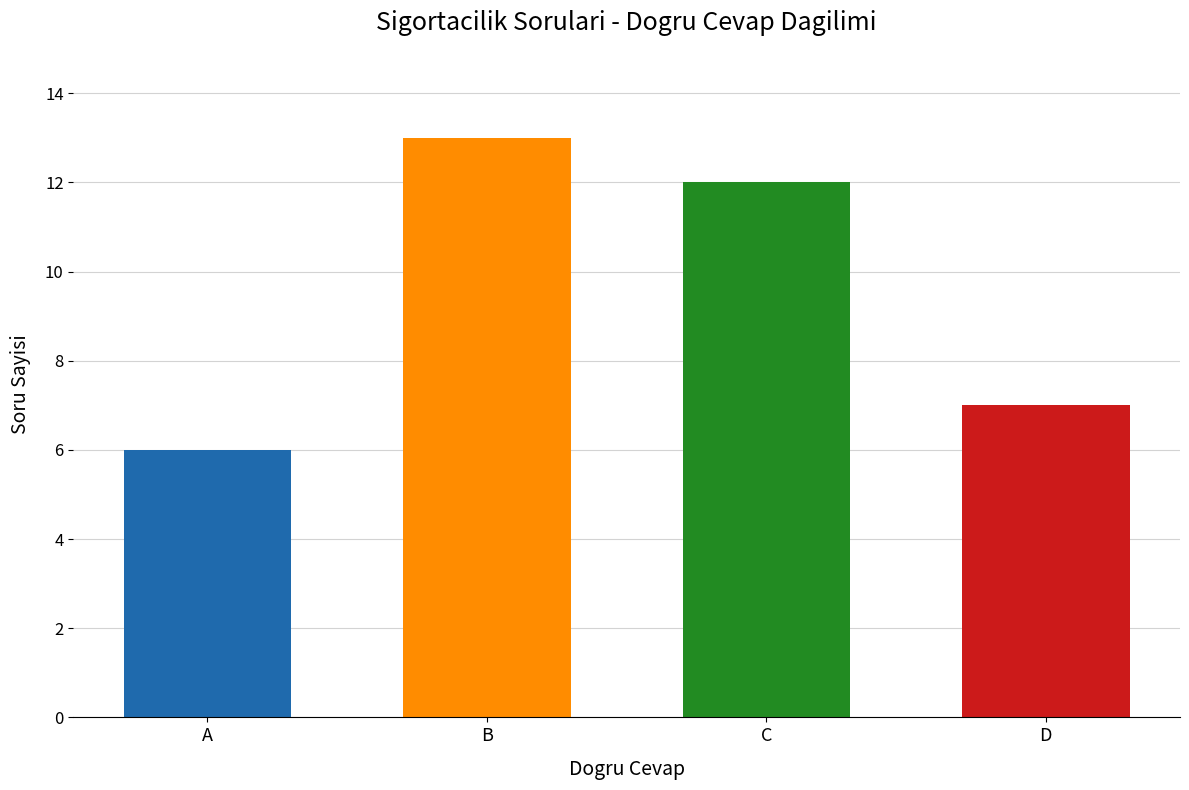

How many categories are shown in the chart?

4